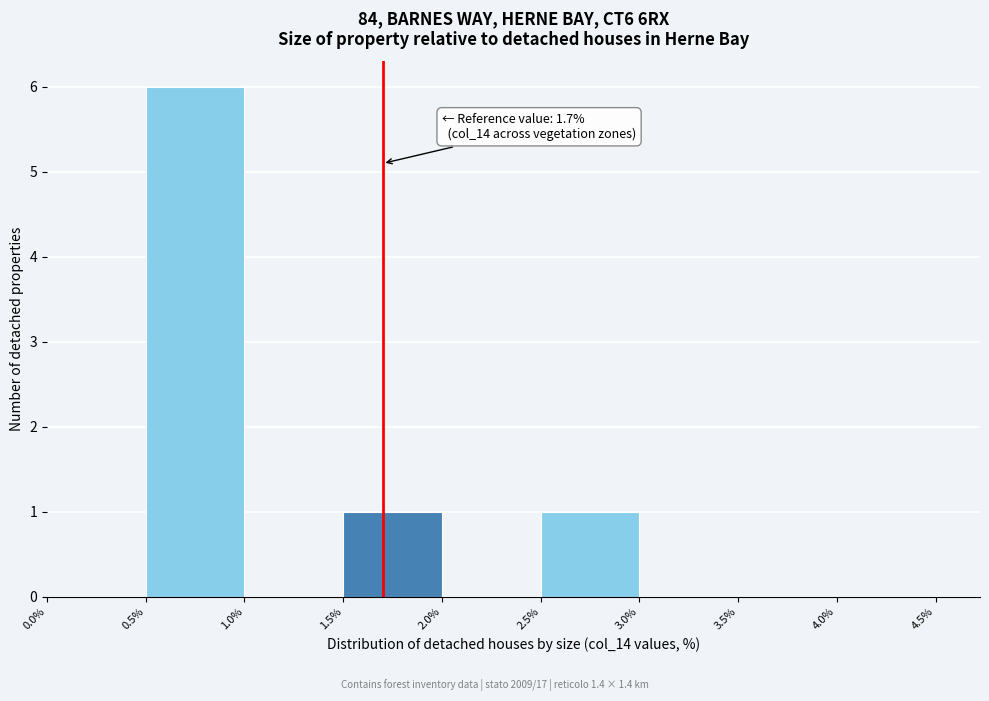

Which range on the x-axis has the tallest bar?

0.5% to 1.0%